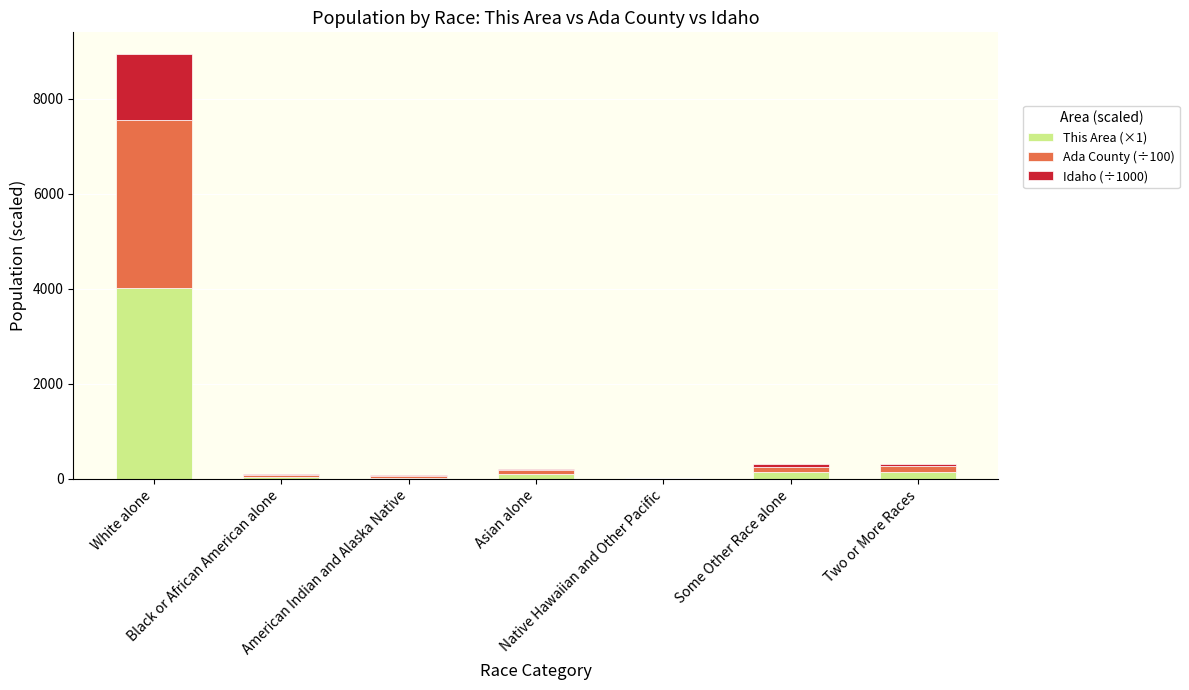

What is the maximum value for This Area (×1)?

4006.0